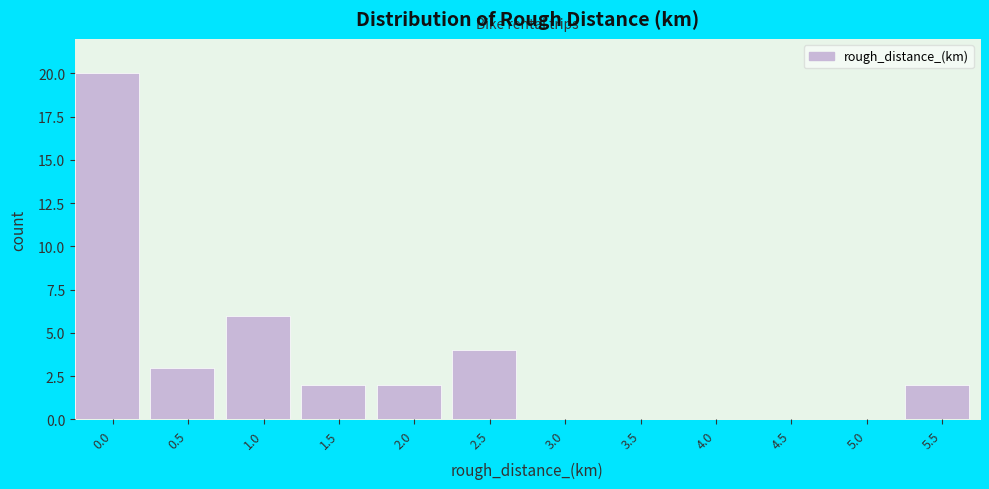

Reading left to right, extract all data points from this chart.

0.0=20	0.5=3	1.0=6	1.5=2	2.0=2	2.5=4	3.0=0	3.5=0	4.0=0	4.5=0	5.0=0	5.5=2